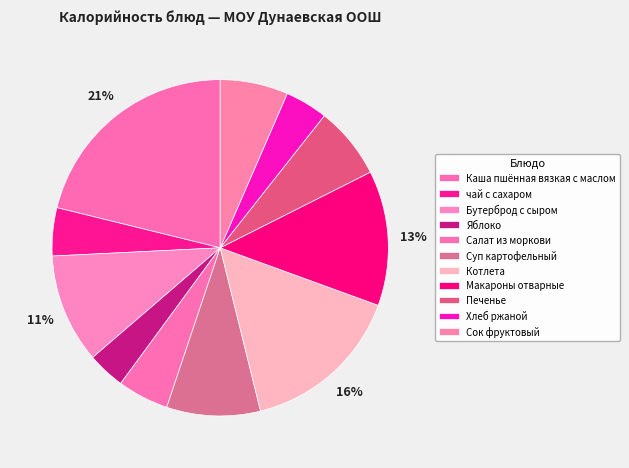

Count the number of slices in the pie.

11